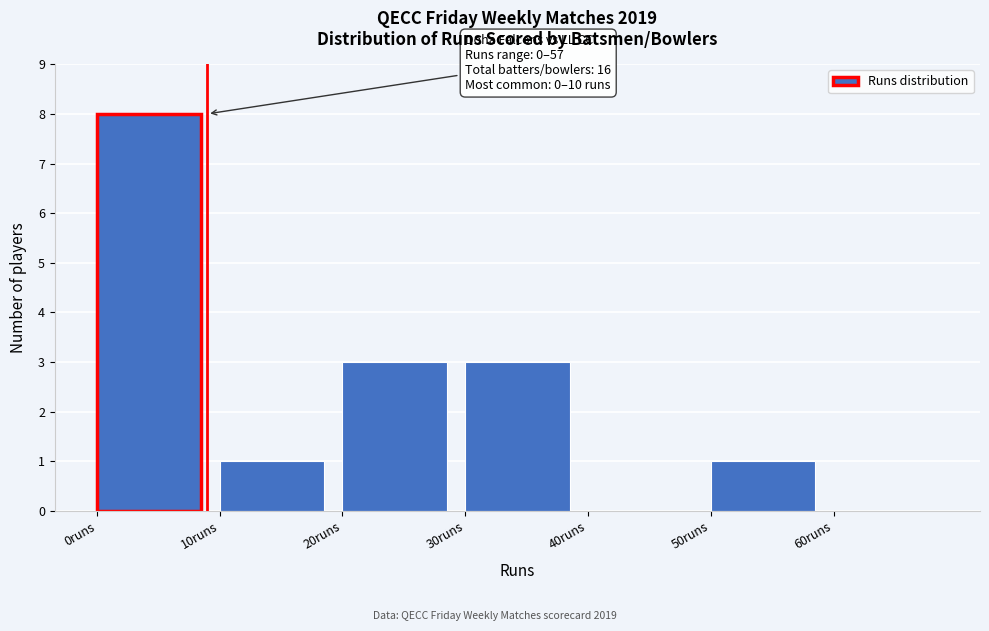

Which range on the x-axis has the tallest bar?

0 to 10